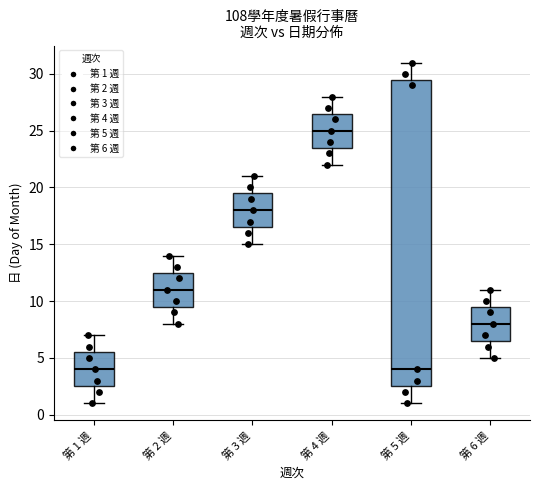

Reading left to right, transcribe this box plot: for each box, give where its median line is, the range the box spans, and where its two whiskers end, as read against the y-axis. The values are not printed on the chart, so give them approximately, as read against the axis.

第 1 週: median 4.0, box 2.5 to 5.5, whiskers 1.0 to 7.0
第 2 週: median 11.0, box 9.5 to 12.5, whiskers 8.0 to 14.0
第 3 週: median 18.0, box 16.5 to 19.5, whiskers 15.0 to 21.0
第 4 週: median 25.0, box 23.5 to 26.5, whiskers 22.0 to 28.0
第 5 週: median 4.0, box 2.5 to 29.5, whiskers 1.0 to 31.0
第 6 週: median 8.0, box 6.5 to 9.5, whiskers 5.0 to 11.0